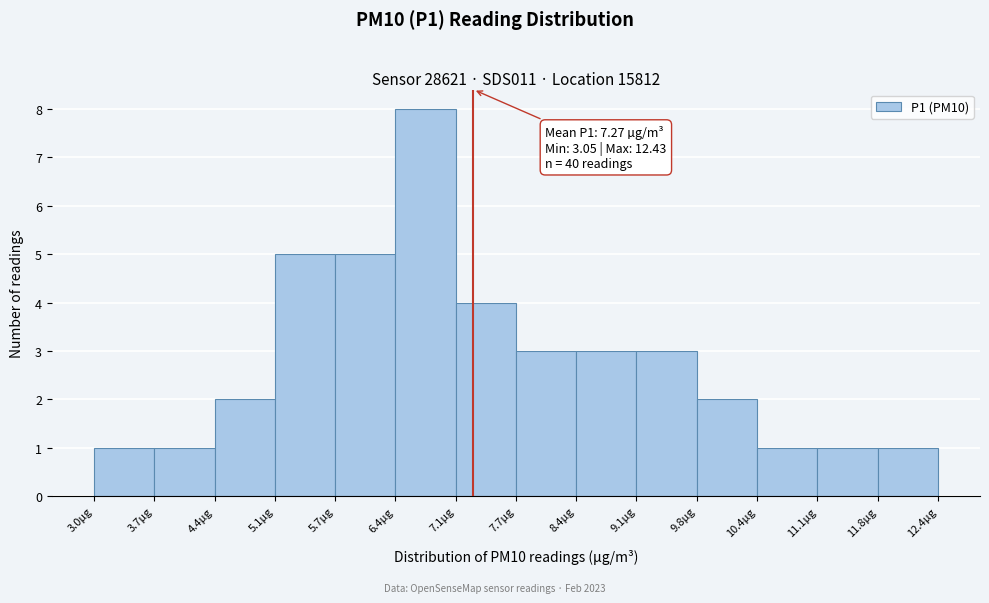

Which range on the x-axis has the tallest bar?

6.40 to 7.07